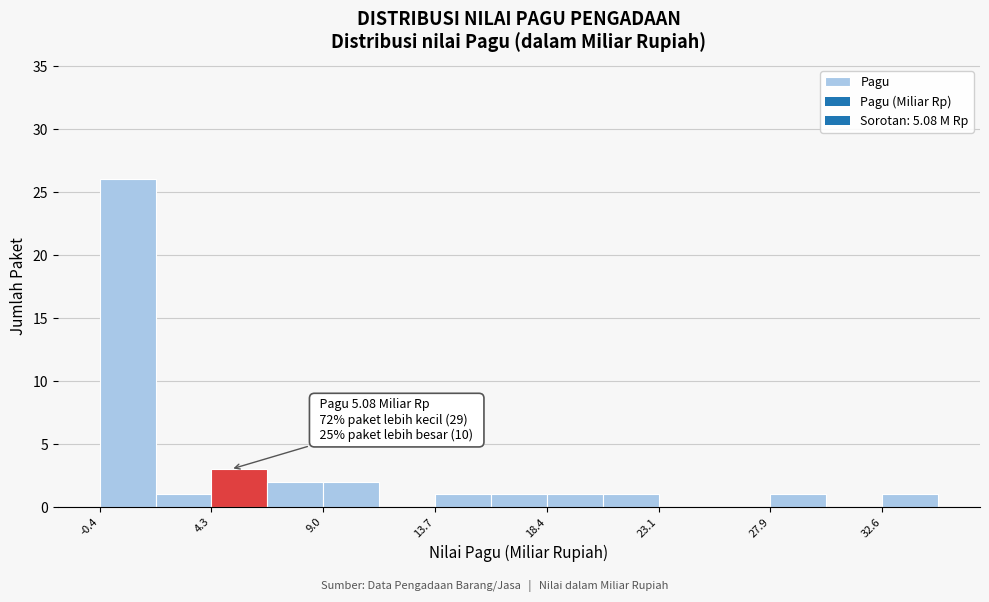

Over which range of the x-axis is the bar tallest?

-0.5 to 2.0